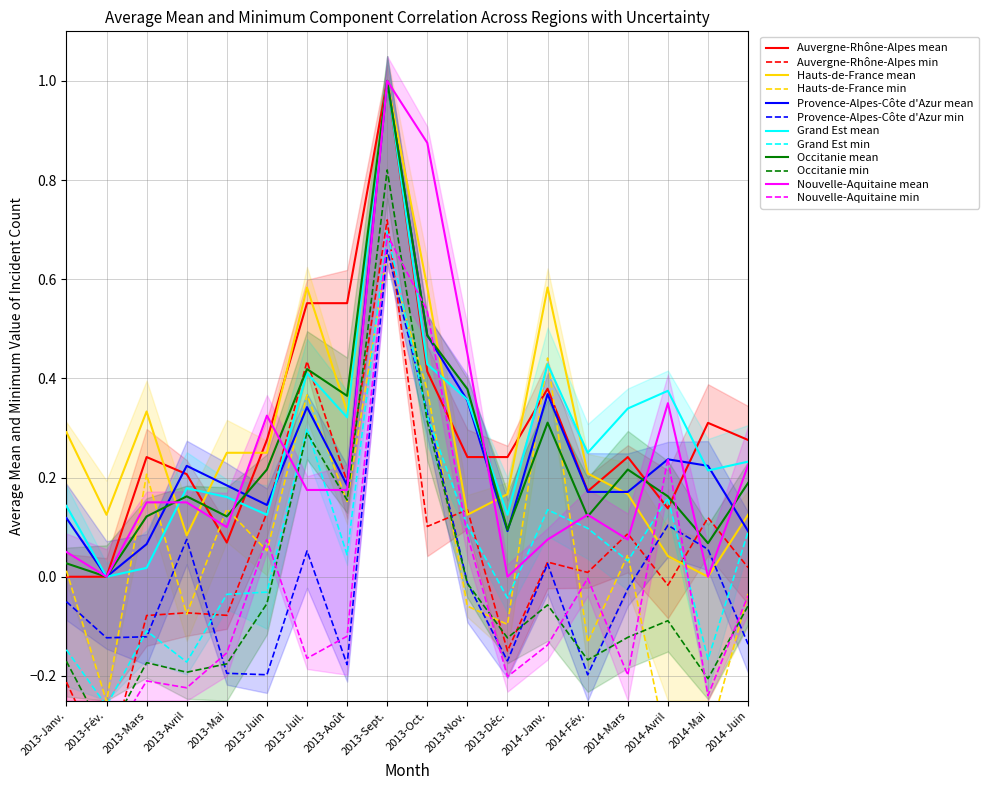

What is the label of the 13th point from the right?

2013-Juin